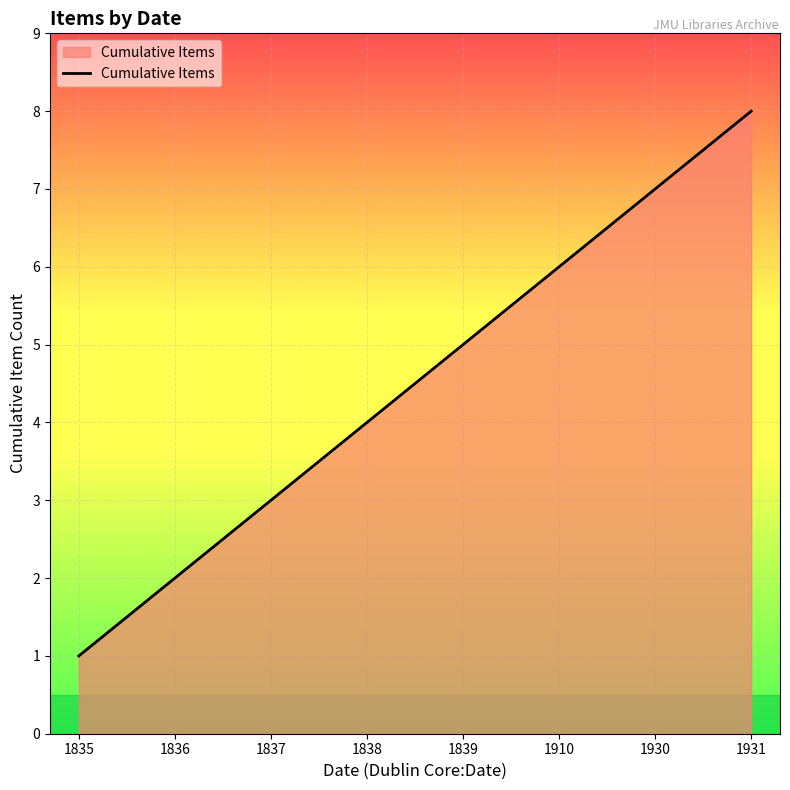

Does the chart display data point markers on the line(s)?

No